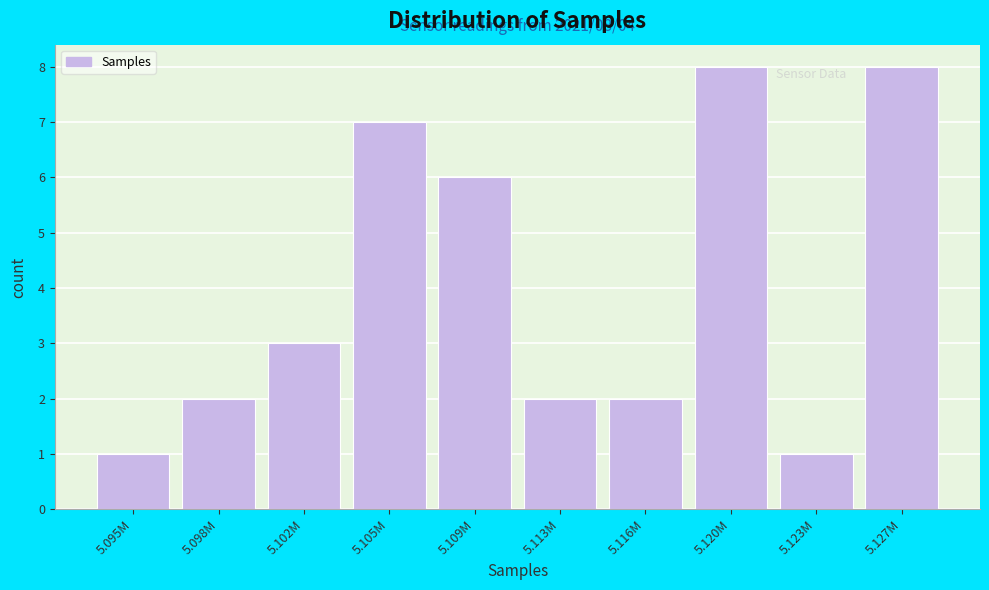

Reading right to left, transcribe all the data shown in this chart.

8	1	8	2	2	6	7	3	2	1